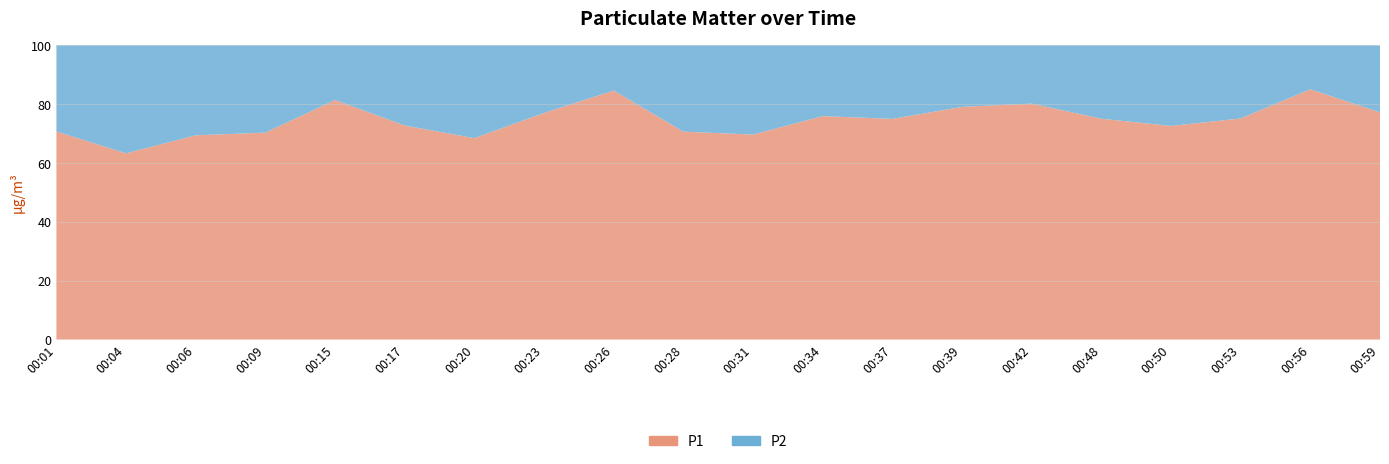

Reading right to left, transcribe all the data shown in this chart.

P1: 00:59=6.7	00:56=10.2	00:53=5.1	00:50=6.3	00:48=6.1	00:42=6.8	00:39=10.6	00:37=5.3	00:34=6.0	00:31=4.0	00:28=3.8	00:26=11.5	00:23=6.6	00:20=4.4	00:17=6.1	00:15=9.2	00:09=5.8	00:06=4.7	00:04=3.1	00:01=4.1
P2: 00:59=2.0	00:56=1.8	00:53=1.7	00:50=2.4	00:48=2.0	00:42=1.7	00:39=2.8	00:37=1.8	00:34=1.9	00:31=1.7	00:28=1.6	00:26=2.1	00:23=2.0	00:20=2.0	00:17=2.3	00:15=2.1	00:09=2.5	00:06=2.0	00:04=1.8	00:01=1.7